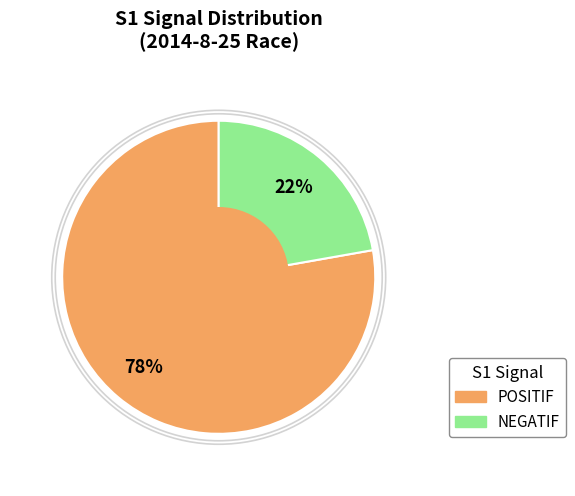

The NEGATIF slice represents 22% of the pie. True or false?

True